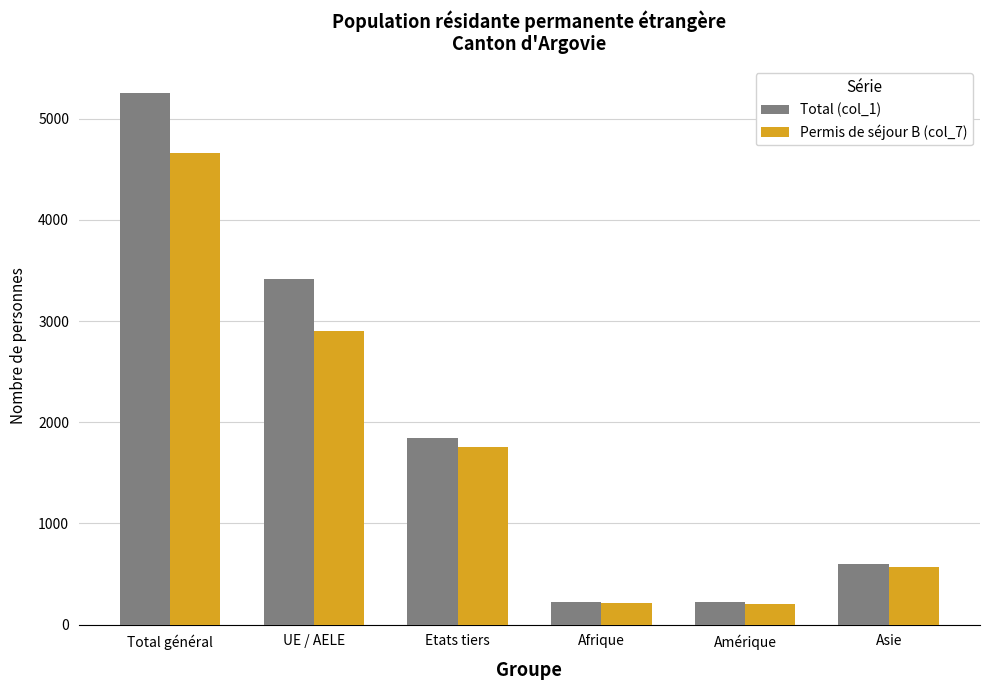

What is the minimum value shown in the chart?

200